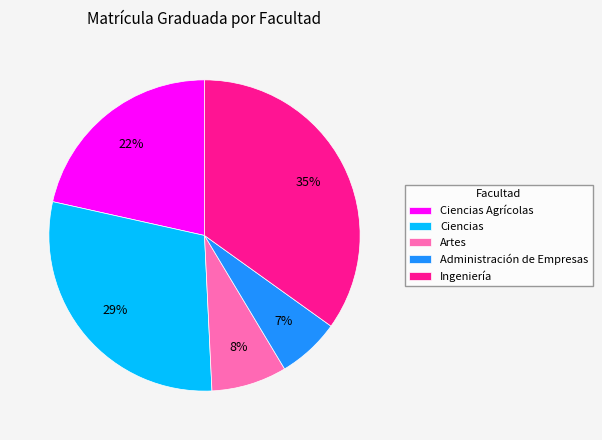

Combined, do Ingeniería and Artes account for over 50%?

No